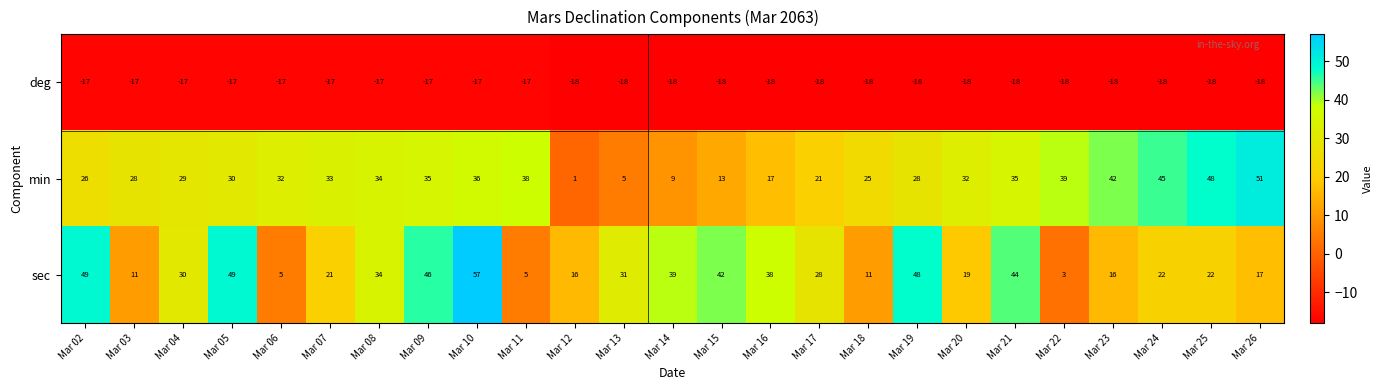

Is it true that min equals 38 at Mar 11?

True